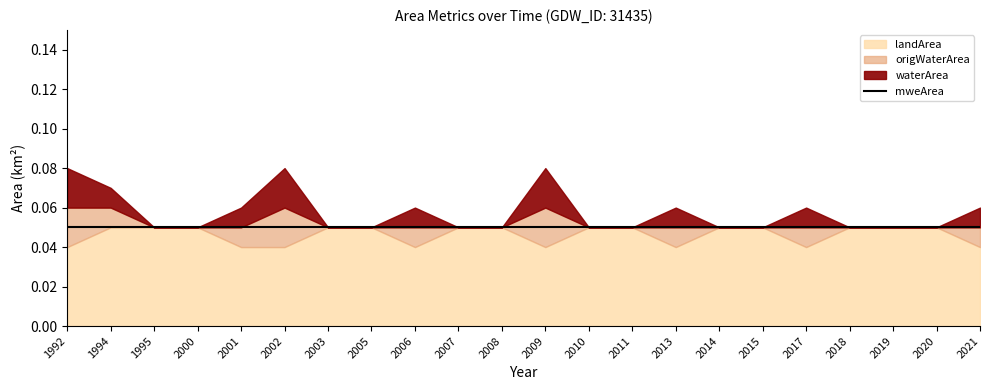

True or false: landArea and waterArea cross at least once.

False